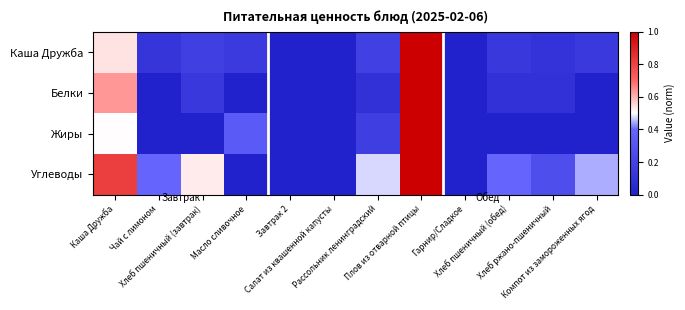

Reading left to right, extract all data points from this chart.

Каша Дружба: Каша Дружба=0.5	Чай с лимоном=0.1	Хлеб пшеничный (завтрак)=0.2	Масло сливочное=0.1	Завтрак 2=0.0	Салат из квашенной капусты=0.0	Рассольник ленинградский=0.2	Плов из отварной птицы=1.0	Гарнир/Сладкое=0.0	Хлеб пшеничный (обед)=0.1	Хлеб ржано-пшеничный=0.1	Компот из замороженных ягод=0.1
Белки: Каша Дружба=0.6	Чай с лимоном=0.0	Хлеб пшеничный (завтрак)=0.1	Масло сливочное=0.0	Завтрак 2=0.0	Салат из квашенной капусты=0.0	Рассольник ленинградский=0.1	Плов из отварной птицы=1.0	Гарнир/Сладкое=0.0	Хлеб пшеничный (обед)=0.1	Хлеб ржано-пшеничный=0.1	Компот из замороженных ягод=0.0
Жиры: Каша Дружба=0.5	Чай с лимоном=0.0	Хлеб пшеничный (завтрак)=0.0	Масло сливочное=0.3	Завтрак 2=0.0	Салат из квашенной капусты=0.0	Рассольник ленинградский=0.2	Плов из отварной птицы=1.0	Гарнир/Сладкое=0.0	Хлеб пшеничный (обед)=0.0	Хлеб ржано-пшеничный=0.0	Компот из замороженных ягод=0.0
Углеводы: Каша Дружба=0.8	Чай с лимоном=0.4	Хлеб пшеничный (завтрак)=0.5	Масло сливочное=0.0	Завтрак 2=0.0	Салат из квашенной капусты=0.0	Рассольник ленинградский=0.5	Плов из отварной птицы=1.0	Гарнир/Сладкое=0.0	Хлеб пшеничный (обед)=0.4	Хлеб ржано-пшеничный=0.3	Компот из замороженных ягод=0.4